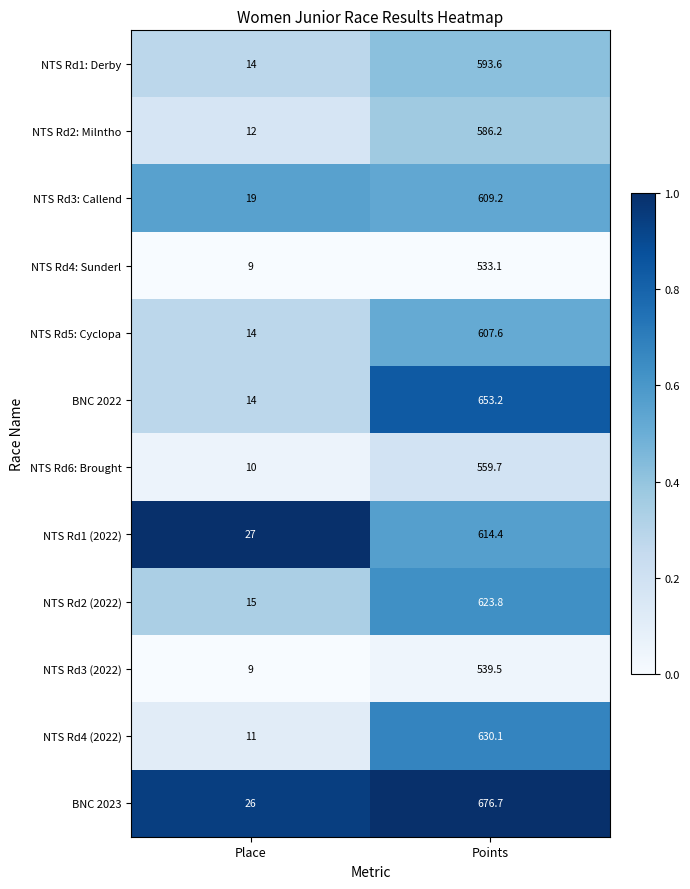

How many series are shown in this chart?

12